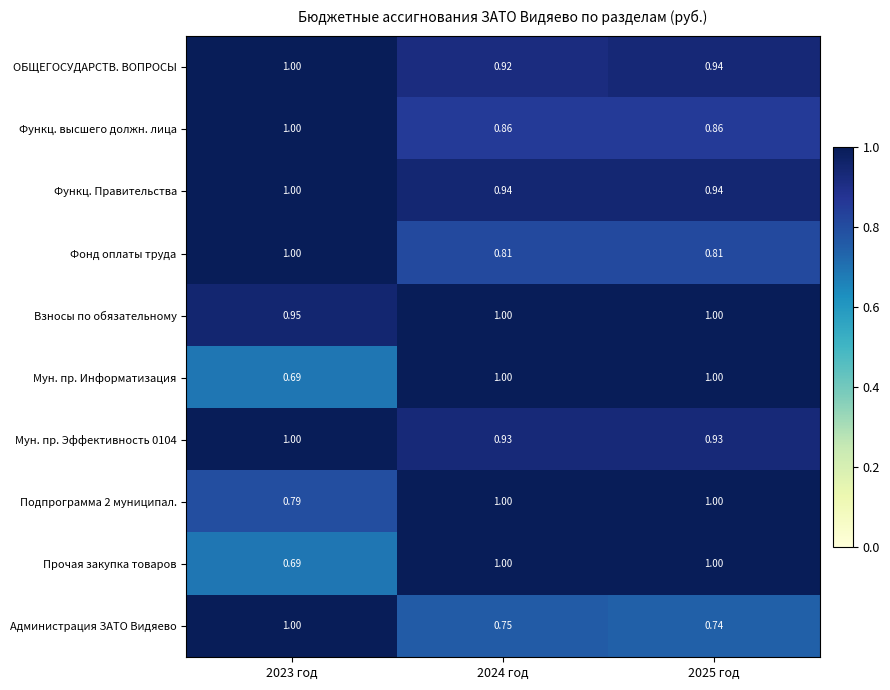

Which series has the largest total across all categories?

Взносы по обязательному